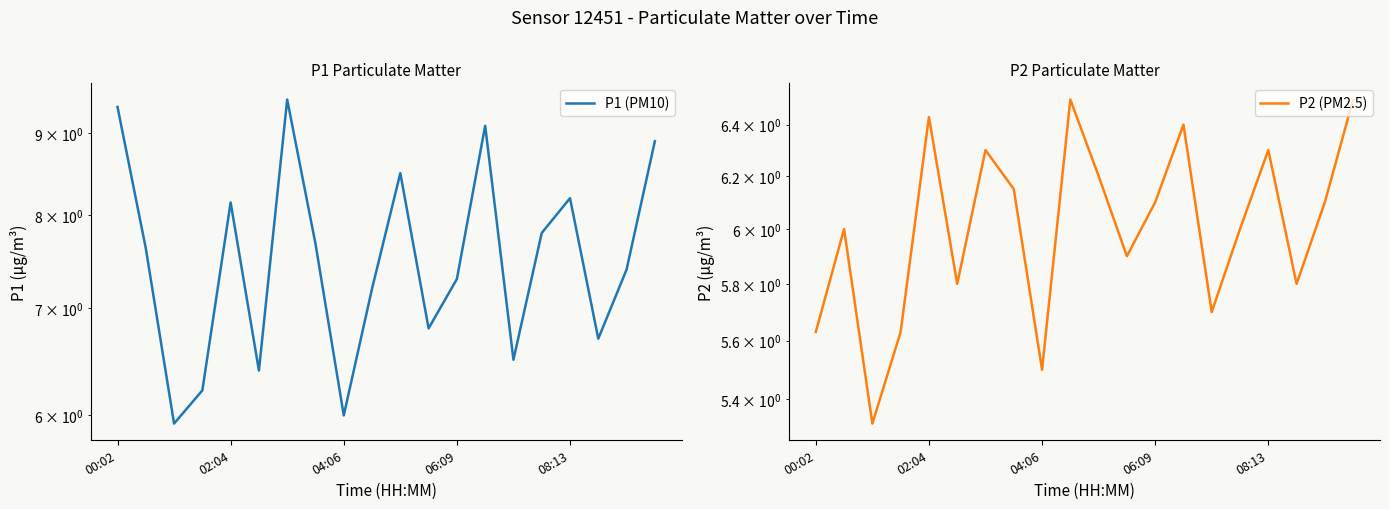

Which series changed the most between 02:04 and 6?

P1 (PM10)